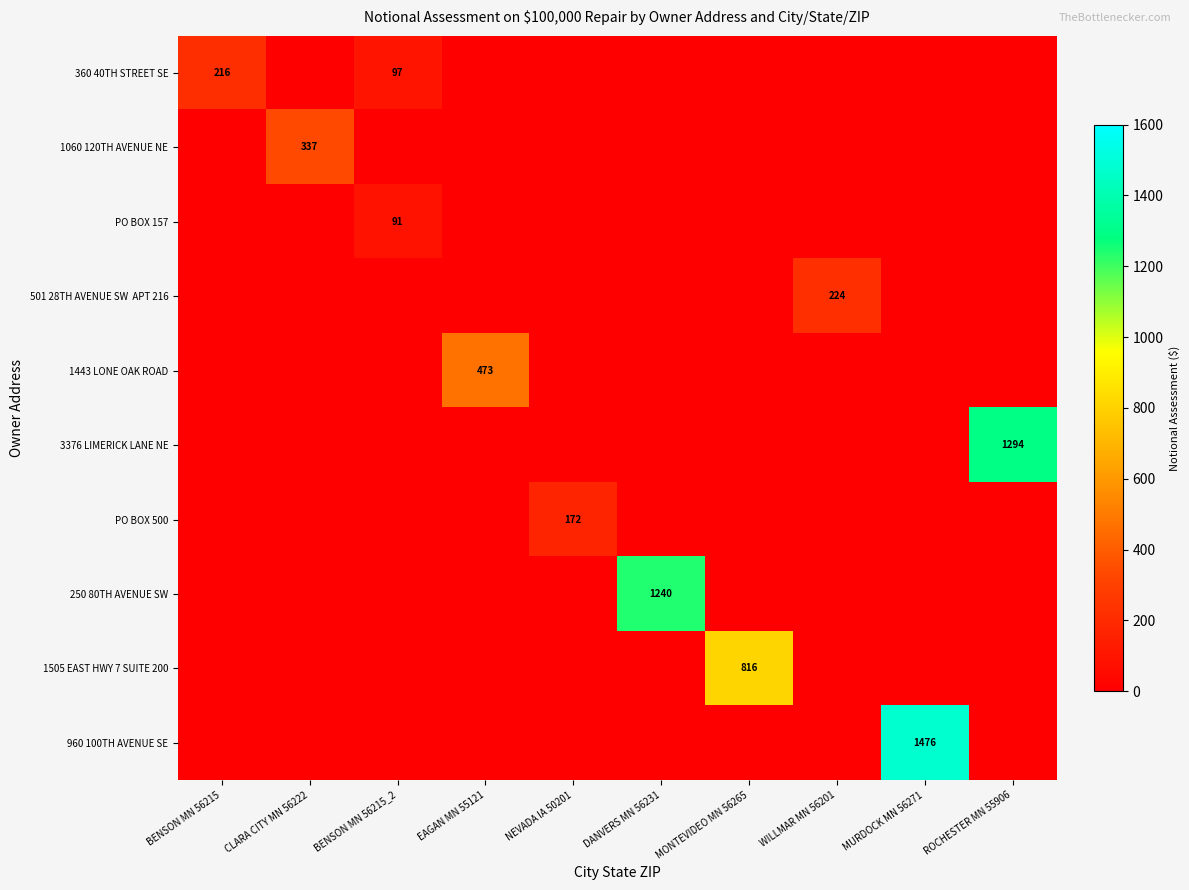

True or false: 250 80TH AVENUE SW has a value of 1240 at DANVERS MN 56231.

True